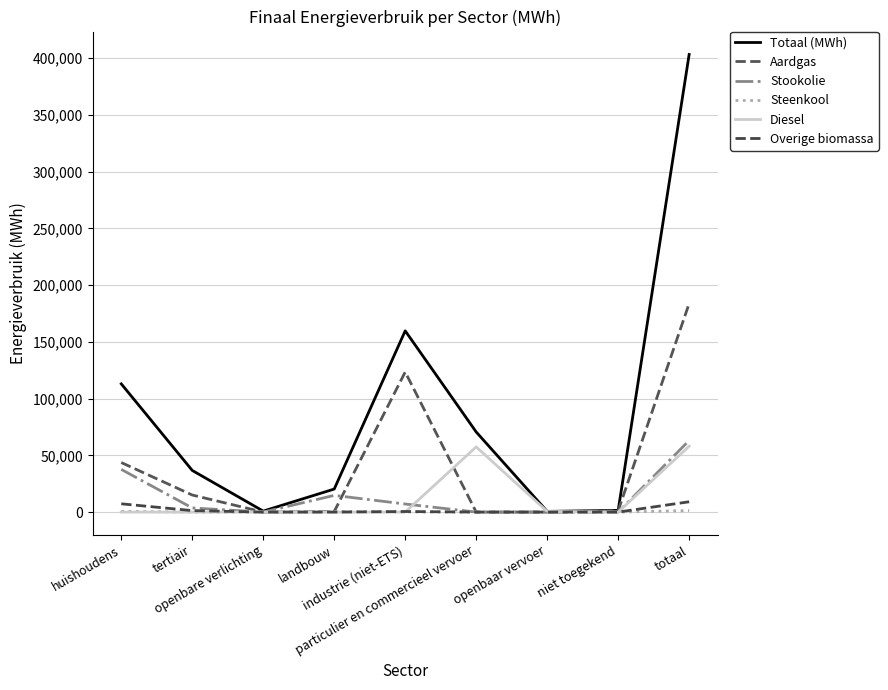

Does the chart display data point markers on the line(s)?

No